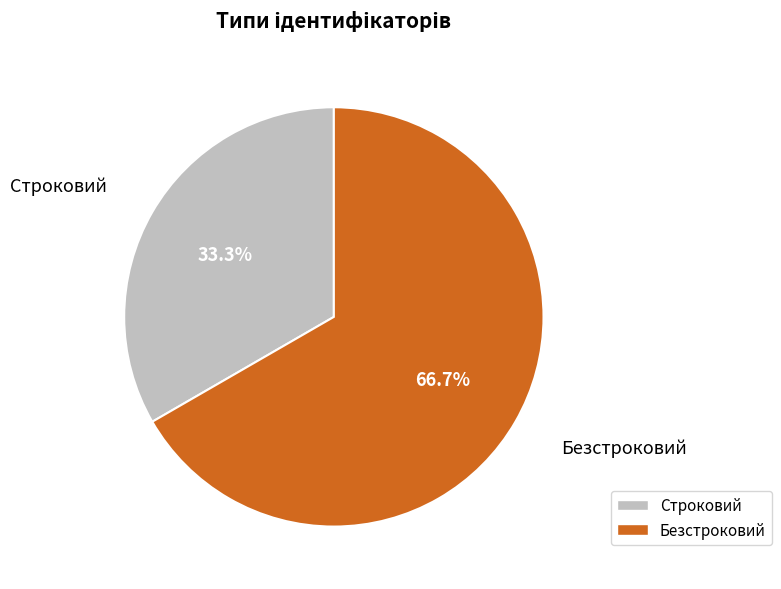

Combined, what portion of the pie is Безстроковий and Строковий?

100.0%